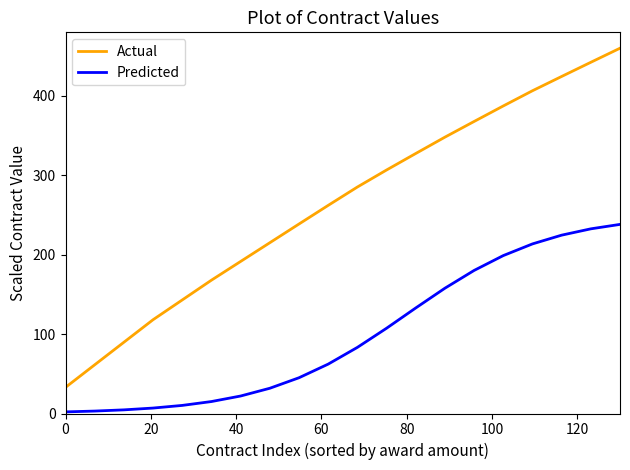

Is this an area chart (filled region under the line)?

No